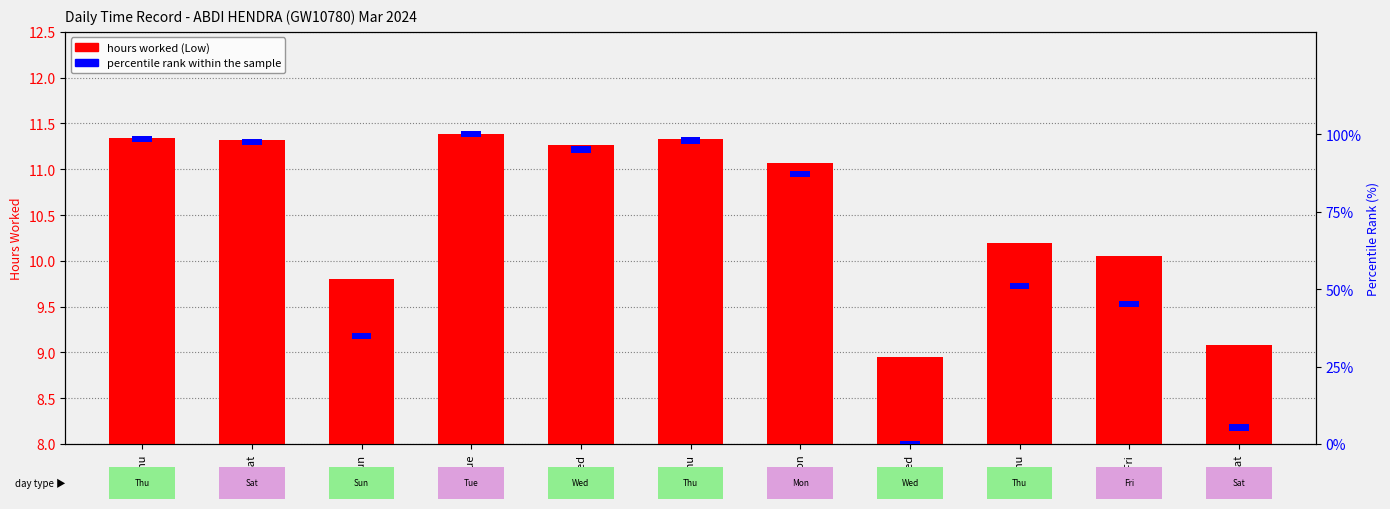

Which label corresponds to the smallest value in the chart?

29-Thu